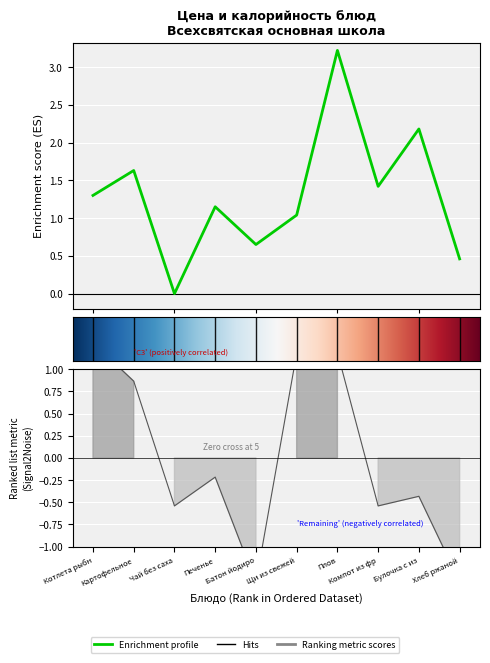

What is the label of the 2nd point from the right?

Булочка с из